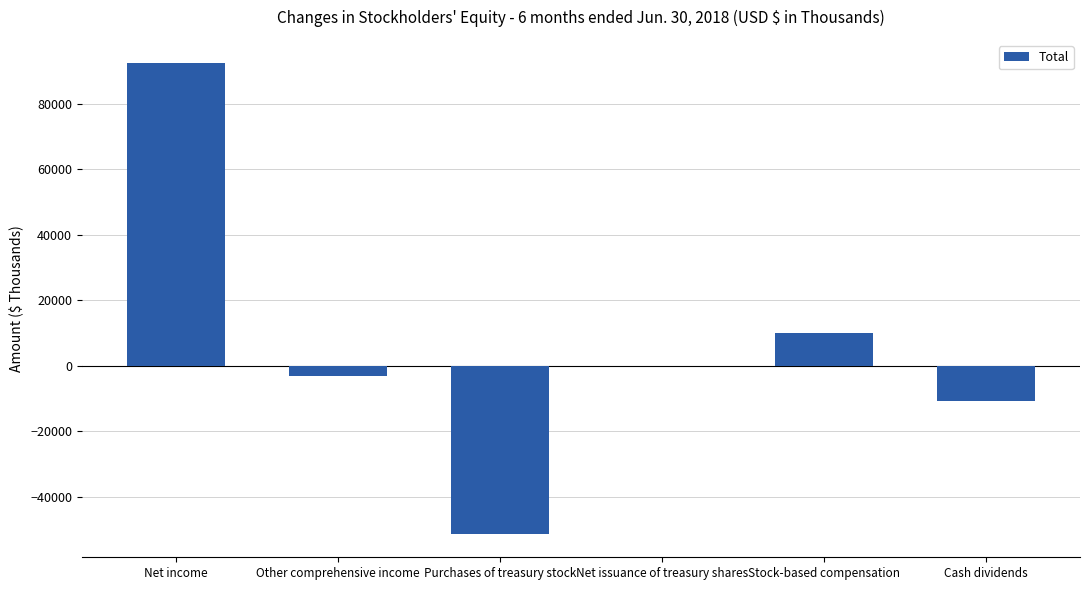

True or false: the data shows -3554 at Cash dividends.

False